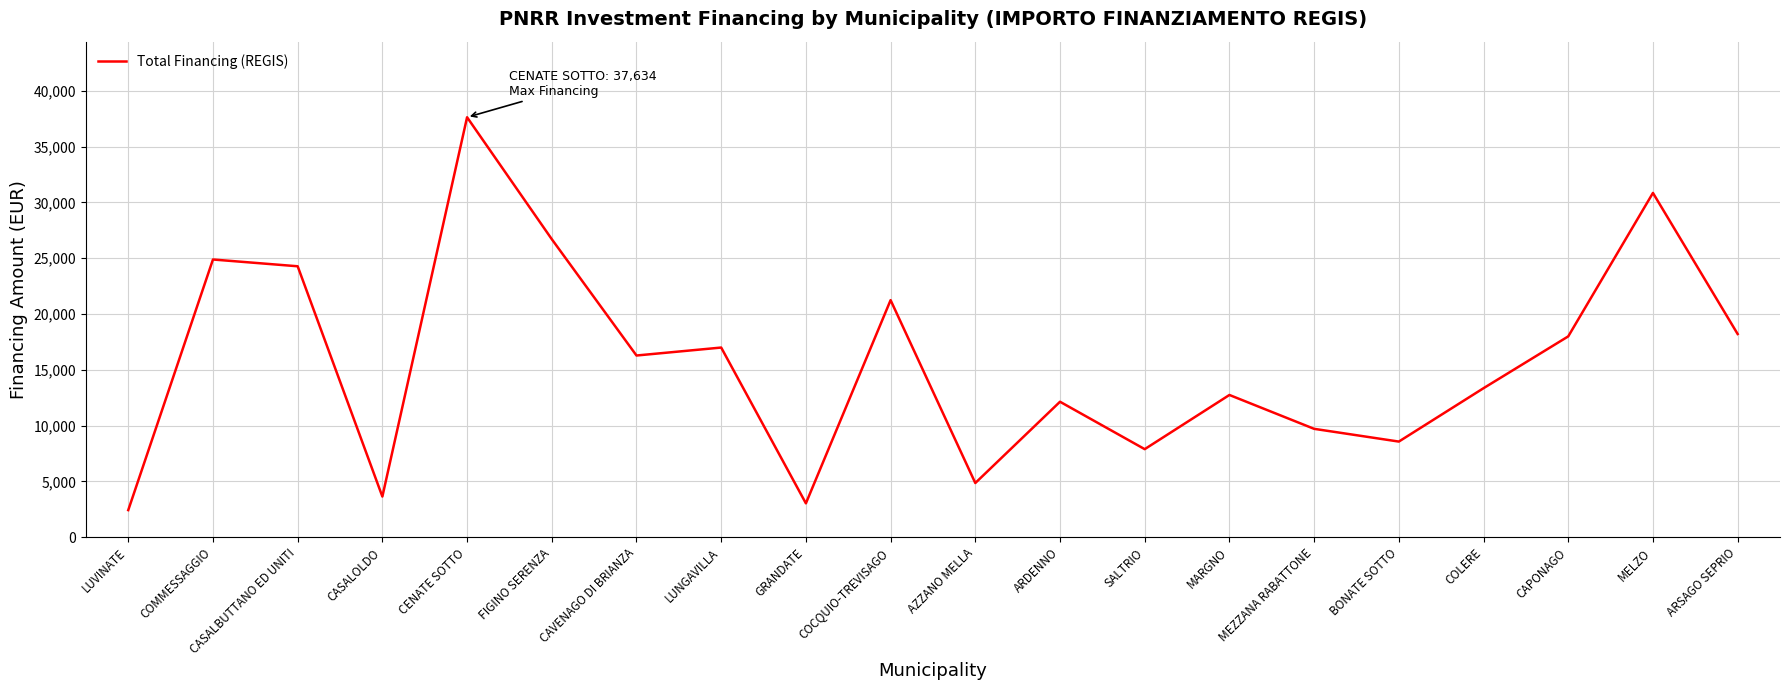

The value at COLERE is 17468. True or false?

False